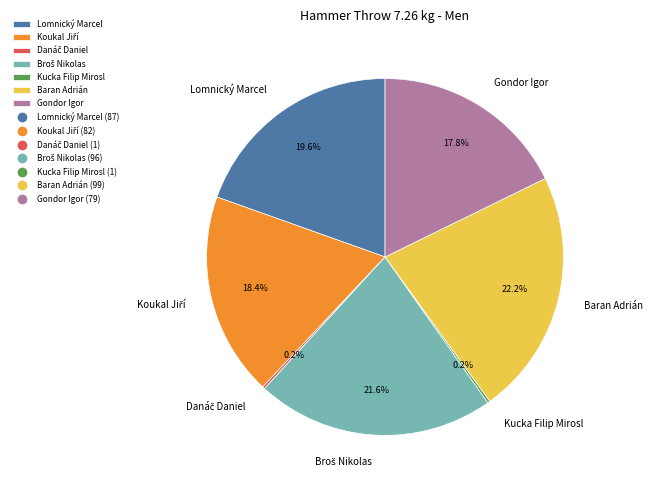

To the nearest percent, what is the average slice percentage?

14%